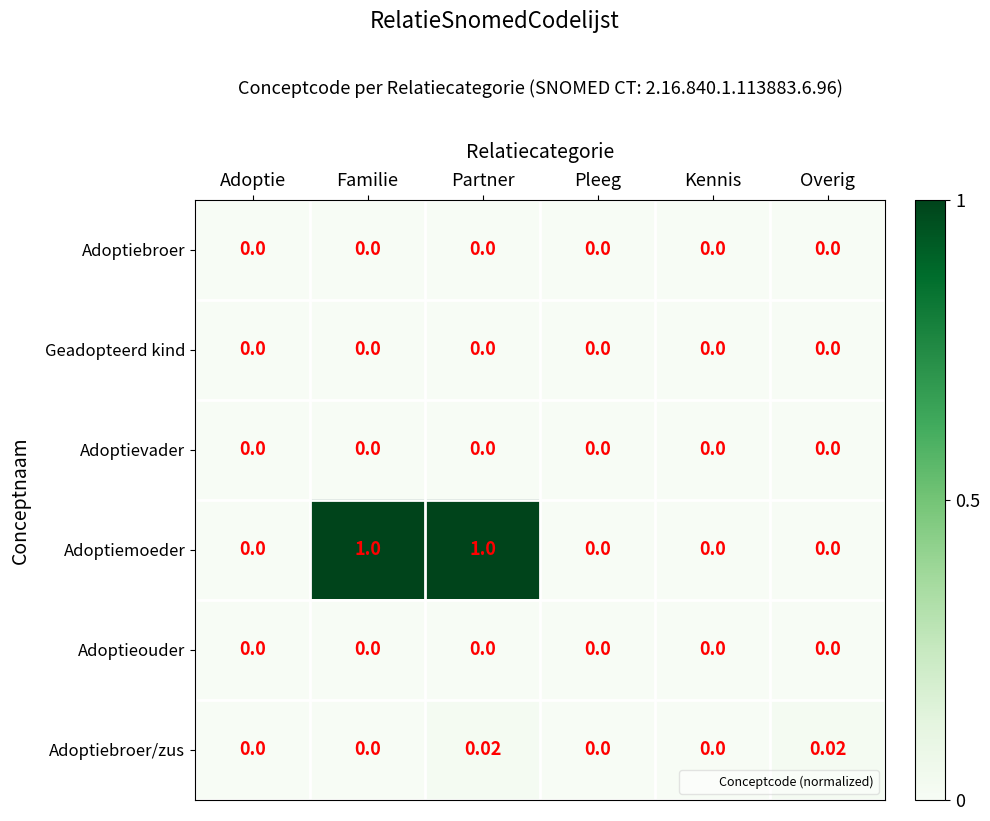

How many series are shown in this chart?

6